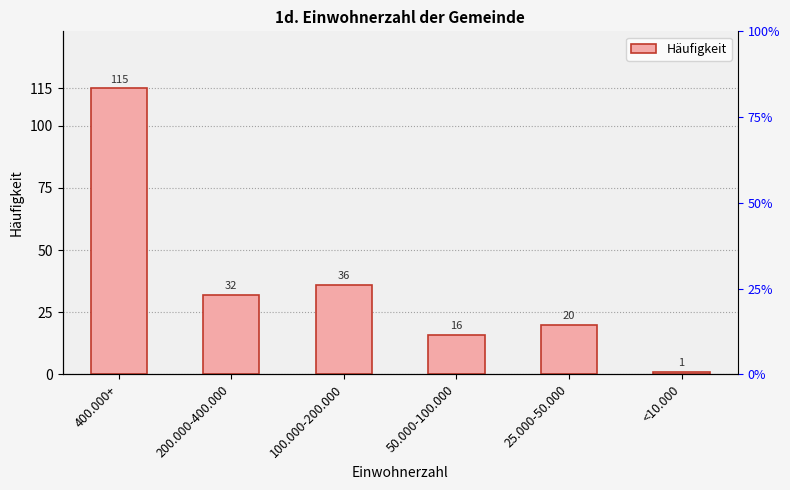

Reading left to right, list all the values displayed in this chart.

400.000+=115	200.000-400.000=32	100.000-200.000=36	50.000-100.000=16	25.000-50.000=20	<10.000=1